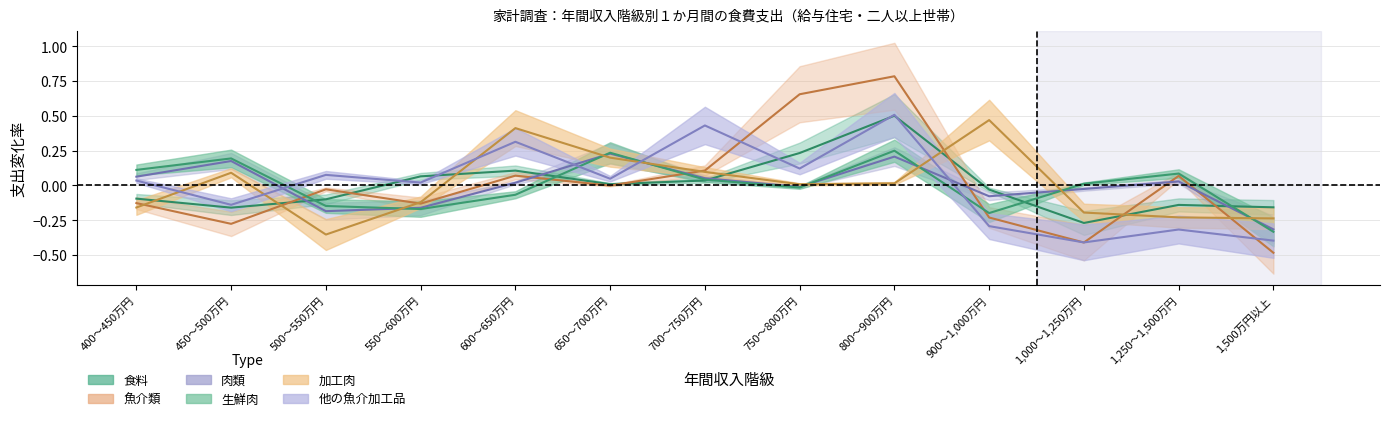

Reading left to right, list all the values displayed in this chart.

食料: 400～450万円=-0.1	450～500万円=-0.2	500～550万円=-0.1	550～600万円=0.1	600～650万円=0.1	650～700万円=0.0	700～750万円=0.0	750～800万円=0.2	800～900万円=0.5	900～1,000万円=-0.0	1,000～1,250万円=-0.3	1,250～1,500万円=-0.1	1,500万円以上=-0.2
魚介類: 400～450万円=-0.1	450～500万円=-0.3	500～550万円=-0.0	550～600万円=-0.1	600～650万円=0.1	650～700万円=-0.0	700～750万円=0.1	750～800万円=0.7	800～900万円=0.8	900～1,000万円=-0.2	1,000～1,250万円=-0.4	1,250～1,500万円=0.1	1,500万円以上=-0.5
肉類: 400～450万円=0.1	450～500万円=0.2	500～550万円=-0.2	550～600万円=-0.2	600～650万円=0.0	650～700万円=0.2	700～750万円=0.1	750～800万円=-0.0	800～900万円=0.2	900～1,000万円=-0.1	1,000～1,250万円=-0.0	1,250～1,500万円=0.0	1,500万円以上=-0.3
生鮮肉: 400～450万円=0.1	450～500万円=0.2	500～550万円=-0.1	550～600万円=-0.2	600～650万円=-0.1	650～700万円=0.2	700～750万円=0.0	750～800万円=-0.0	800～900万円=0.2	900～1,000万円=-0.2	1,000～1,250万円=0.0	1,250～1,500万円=0.1	1,500万円以上=-0.3
加工肉: 400～450万円=-0.2	450～500万円=0.1	500～550万円=-0.4	550～600万円=-0.1	600～650万円=0.4	650～700万円=0.2	700～750万円=0.1	750～800万円=0.0	800～900万円=0.0	900～1,000万円=0.5	1,000～1,250万円=-0.2	1,250～1,500万円=-0.2	1,500万円以上=-0.2
他の魚介加工品: 400～450万円=0.0	450～500万円=-0.1	500～550万円=0.1	550～600万円=0.0	600～650万円=0.3	650～700万円=0.0	700～750万円=0.4	750～800万円=0.1	800～900万円=0.5	900～1,000万円=-0.3	1,000～1,250万円=-0.4	1,250～1,500万円=-0.3	1,500万円以上=-0.4